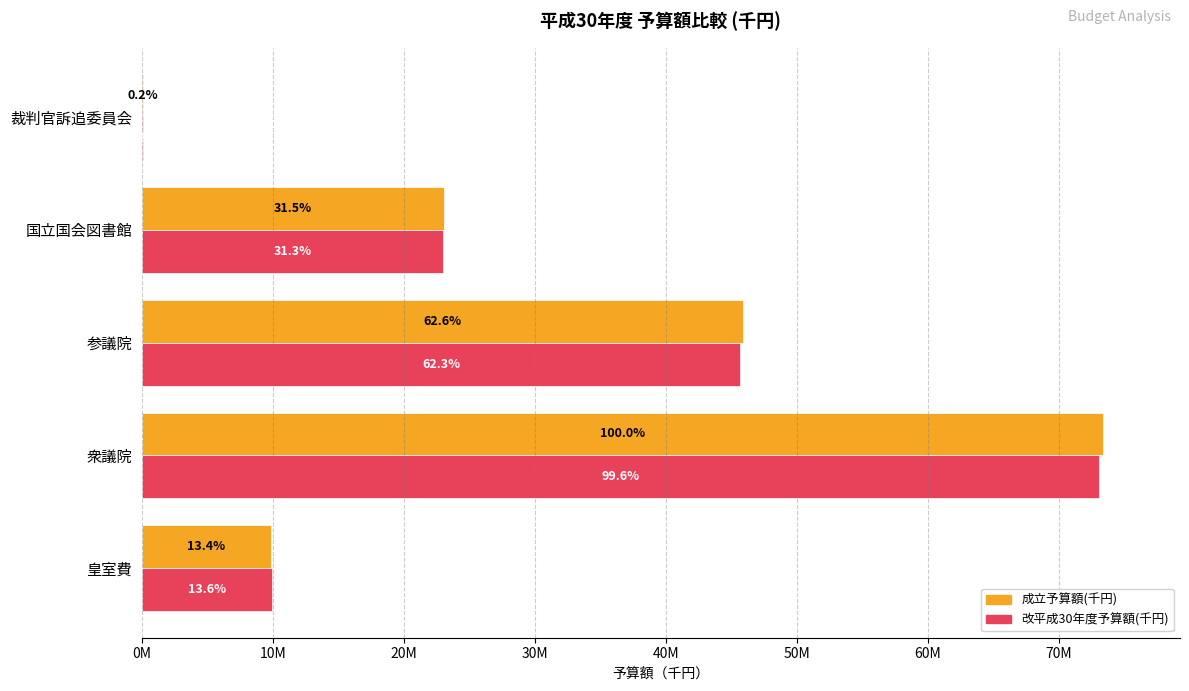

What are all the series names shown in the legend?

成立予算額(千円), 改平成30年度予算額(千円)